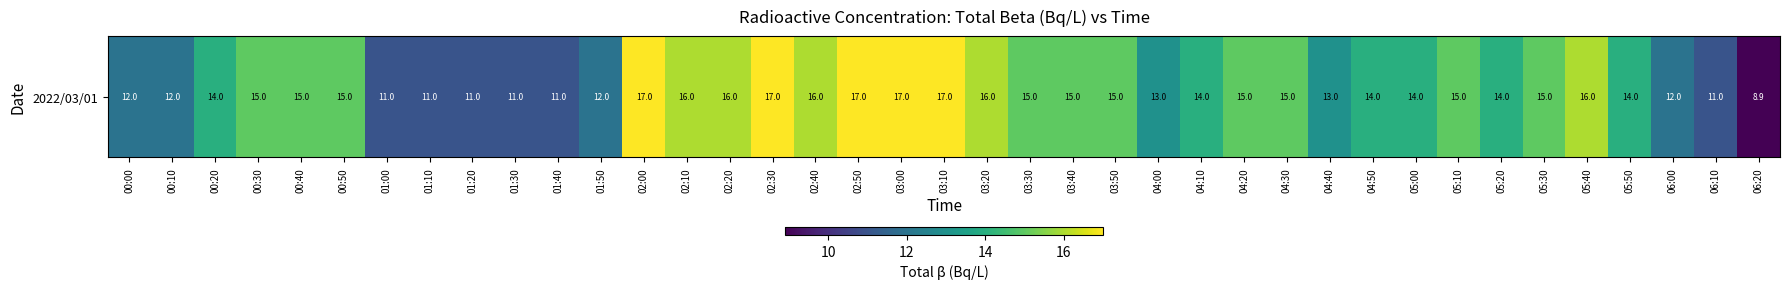

What is the difference between the second highest and second lowest values?

6.0